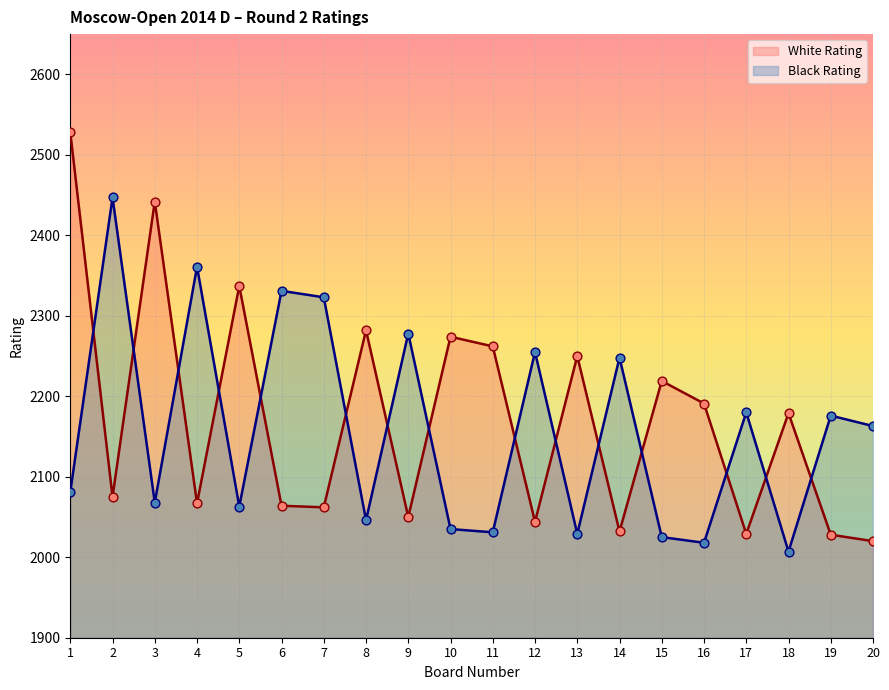

What are all the series names shown in the legend?

White Rating, Black Rating